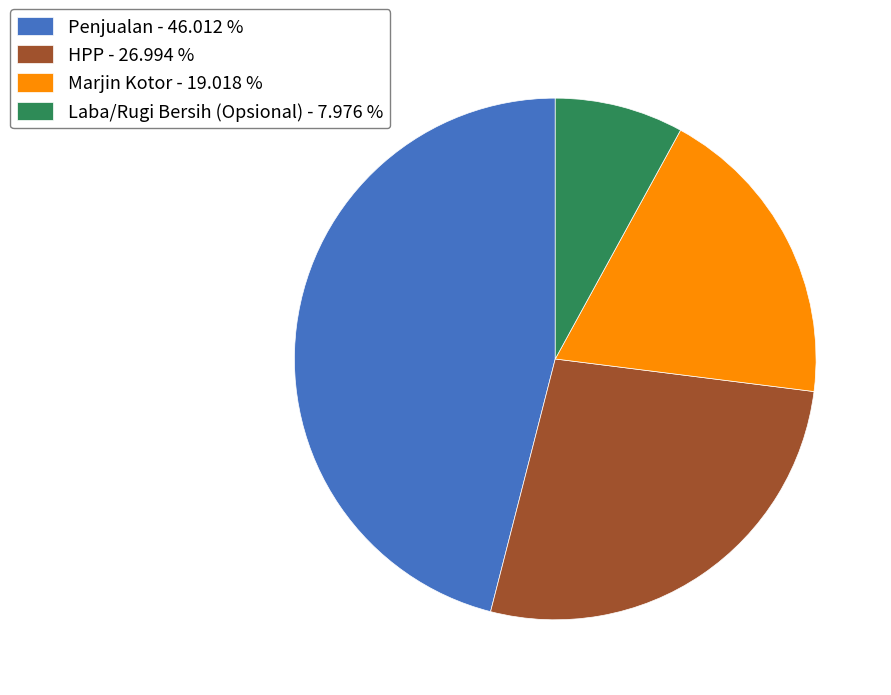

Does Laba/Rugi Bersih (Opsional) account for over 50% of the chart?

No